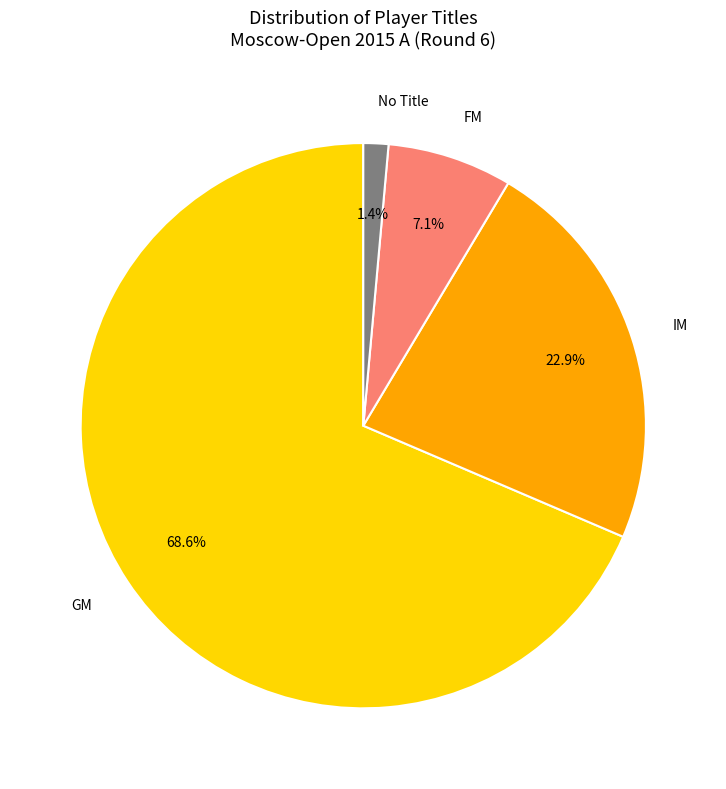

Count the number of slices in the pie.

4